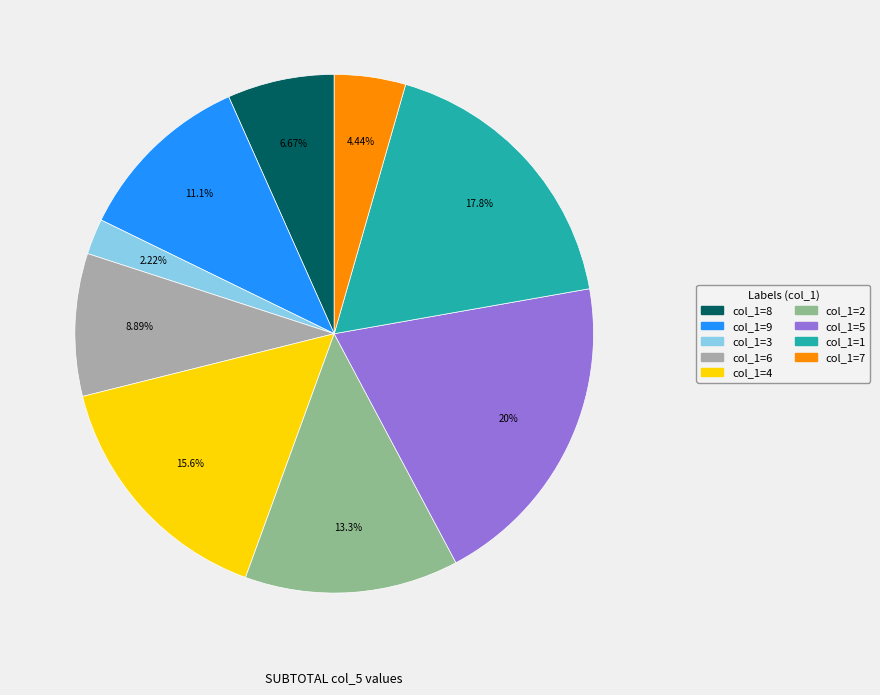

What is the ratio of the value at col_1=4 to the value at col_1=8?

2.3